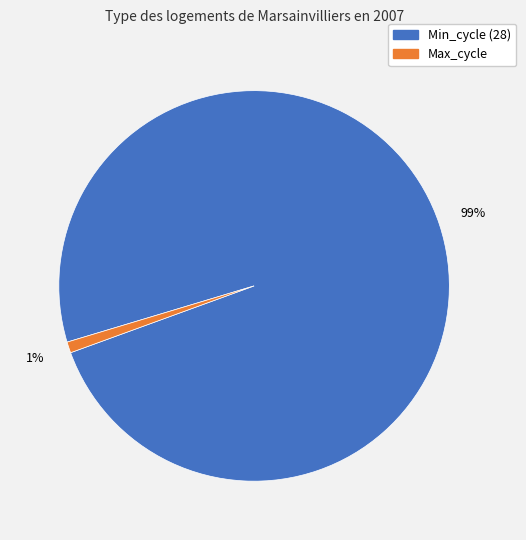

Is there any slice that represents more than half of the pie?

Yes